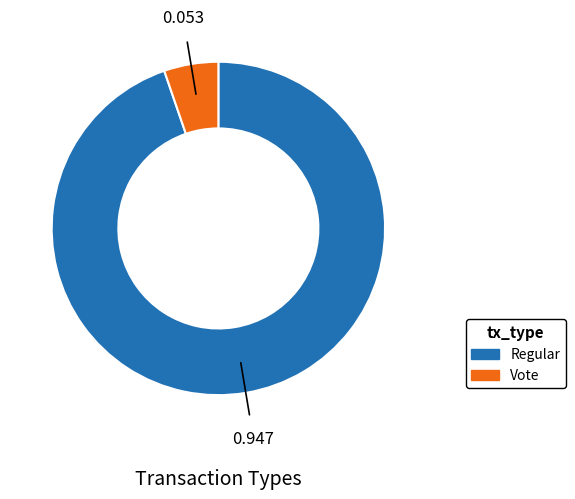

Is there any slice that represents more than half of the pie?

Yes